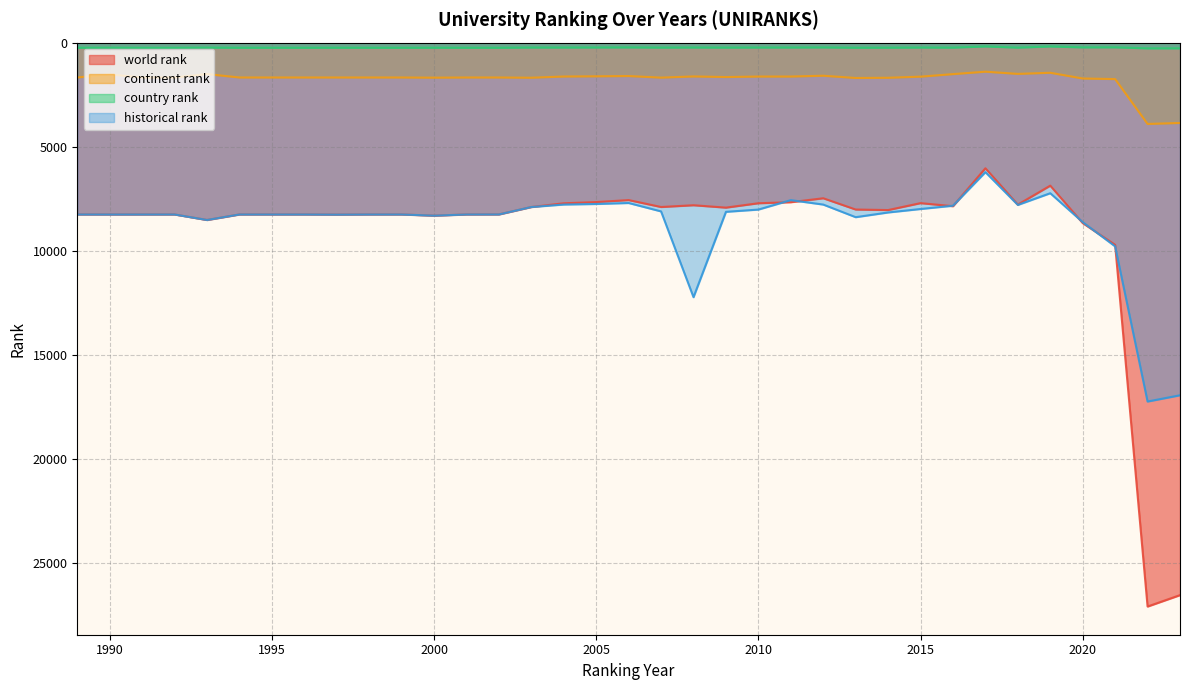

Which has a higher value, 2017 or 2019?

2019